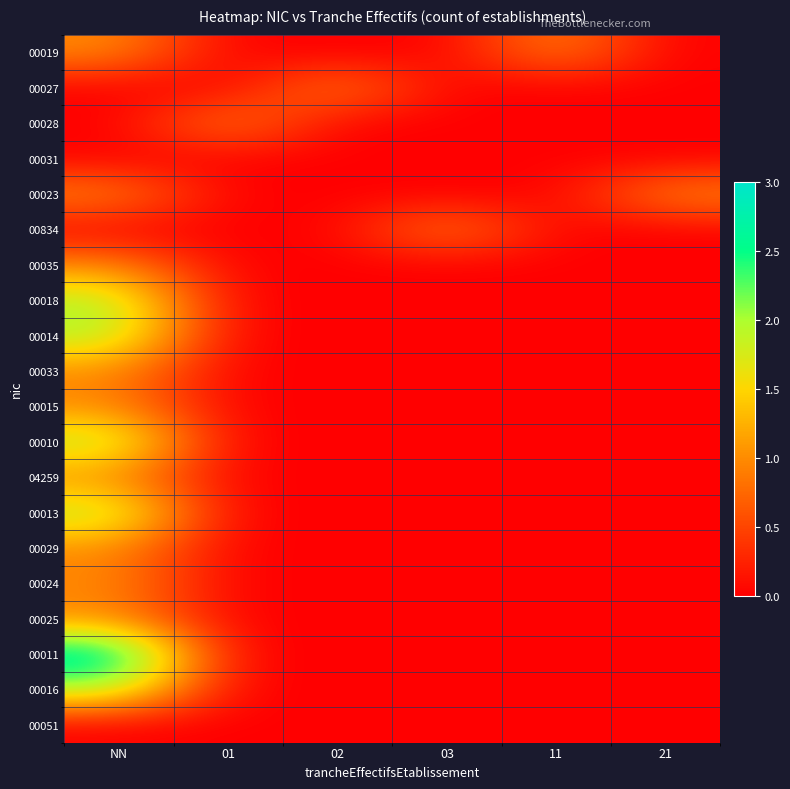

What is the difference between the highest and lowest values at 03?

1